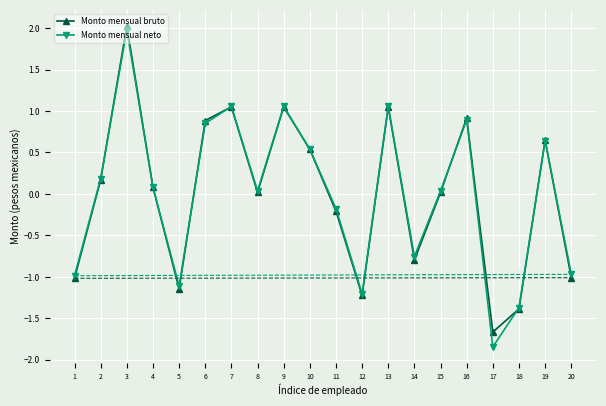

The Monto mensual bruto series shows -1.7 at 17. True or false?

True